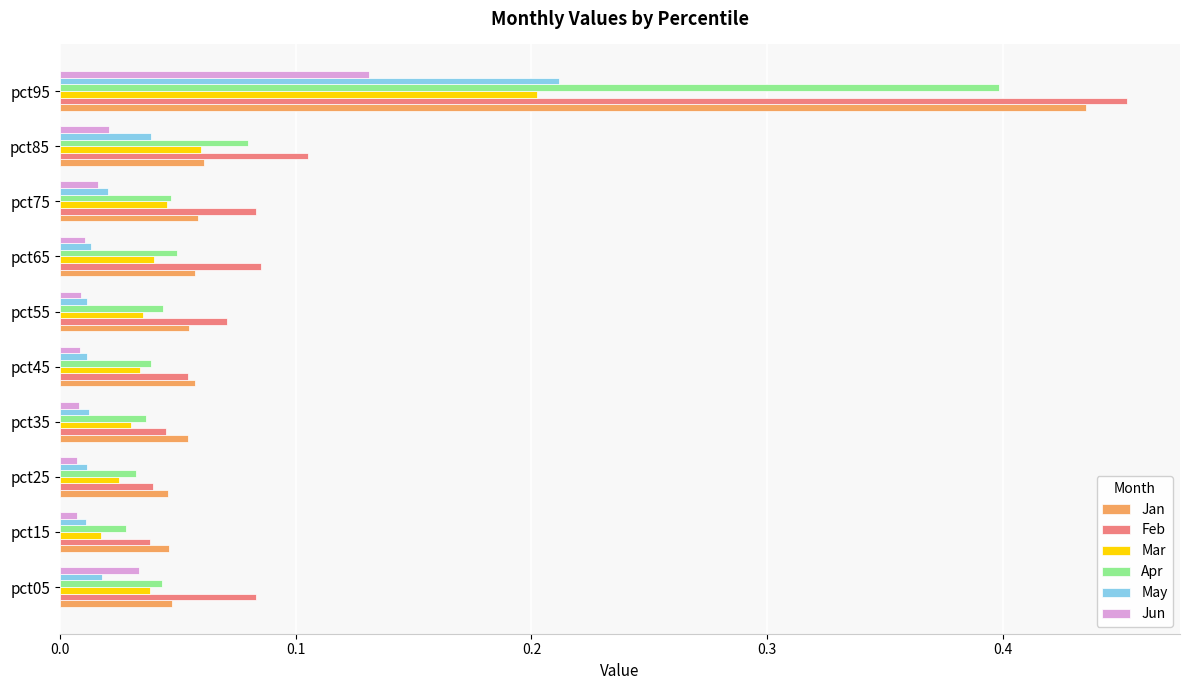

Which series has the widest spread of values?

Feb